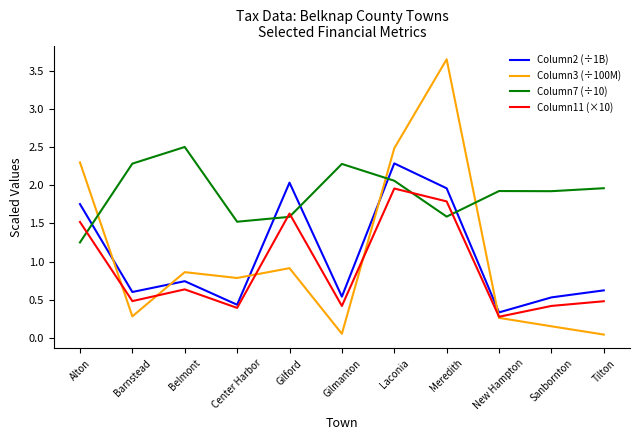

Which series has the largest range (max minus min)?

Column3 (÷100M)